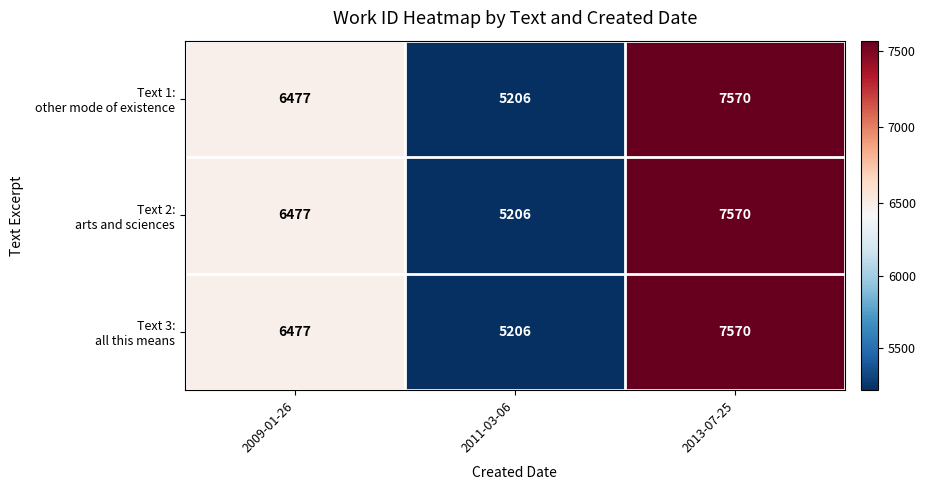

At how many categories does at least one series exceed 5945?

2